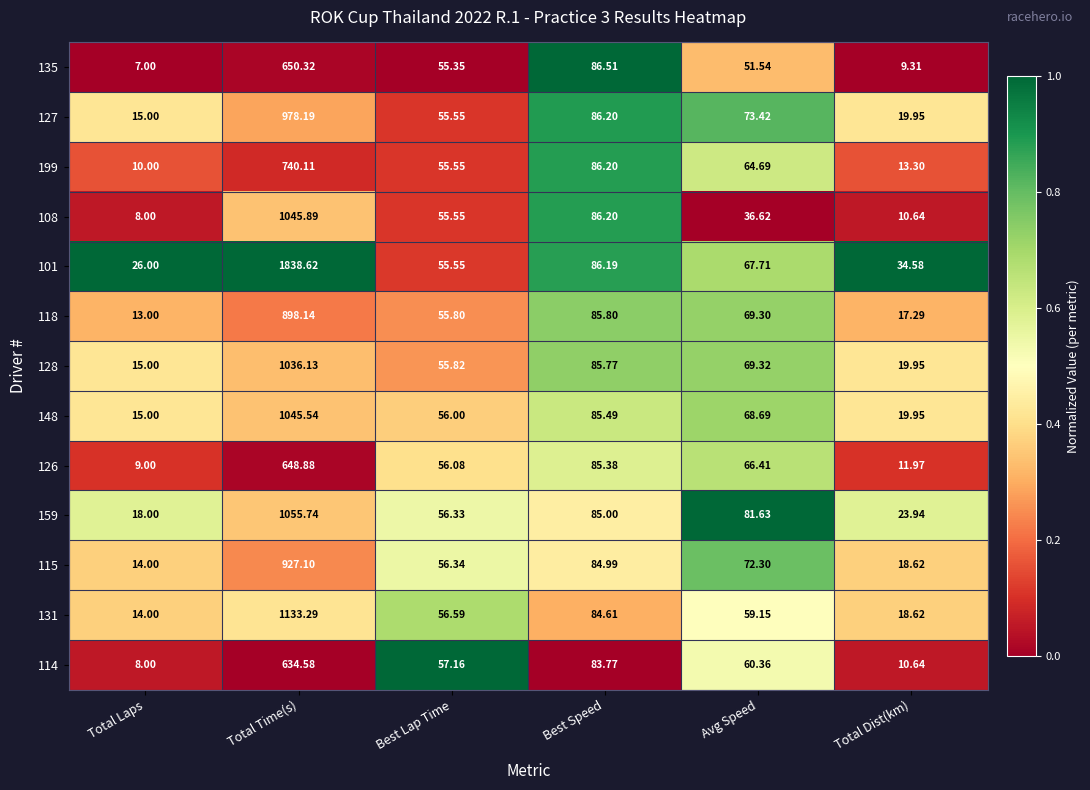

At which category is the sum across all series the highest?

Total Time(s)